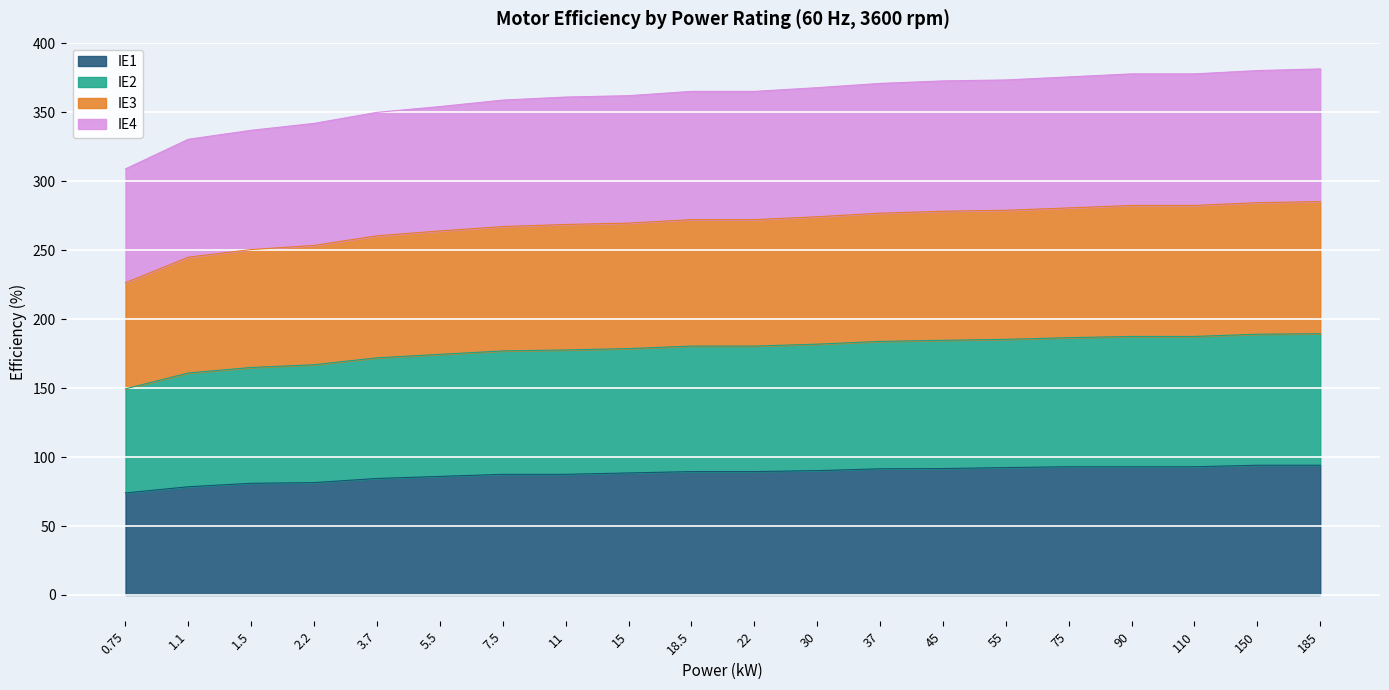

List the labels in order of IE4 value, smallest first.

0.75, 1.1, 1.5, 2.2, 3.7, 5.5, 7.5, 11, 15, 18.5, 22, 30, 37, 45, 55, 75, 90, 110, 150, 185